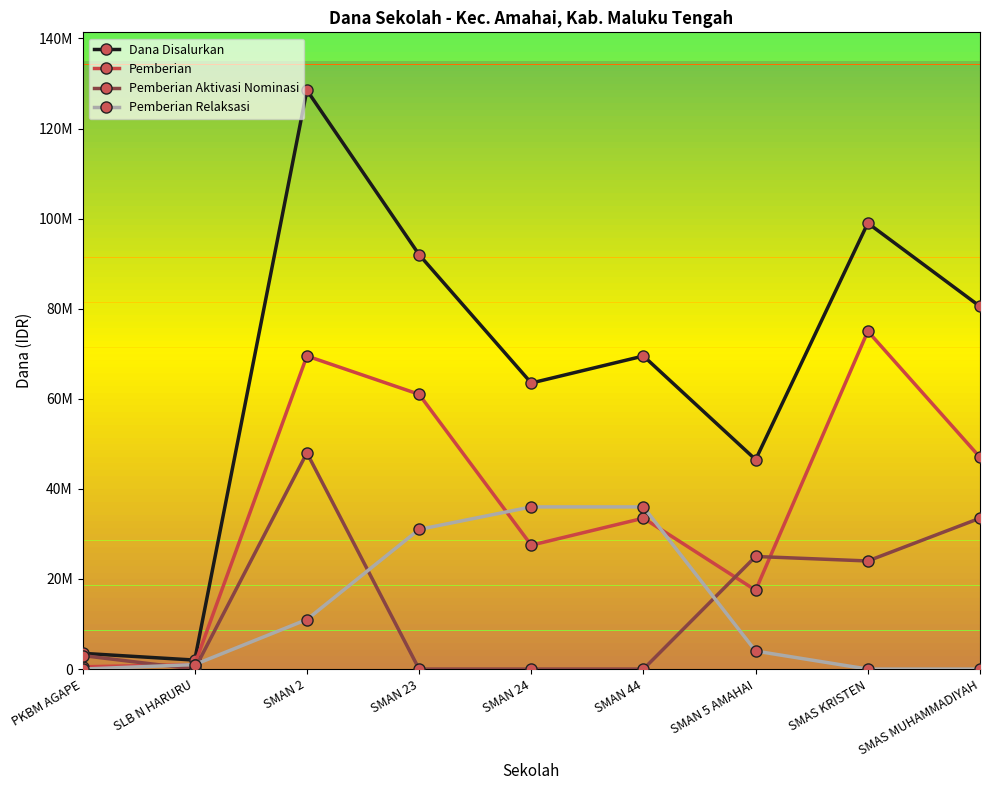

The Pemberian Relaksasi series shows 11000000 at SMAN 2. True or false?

True